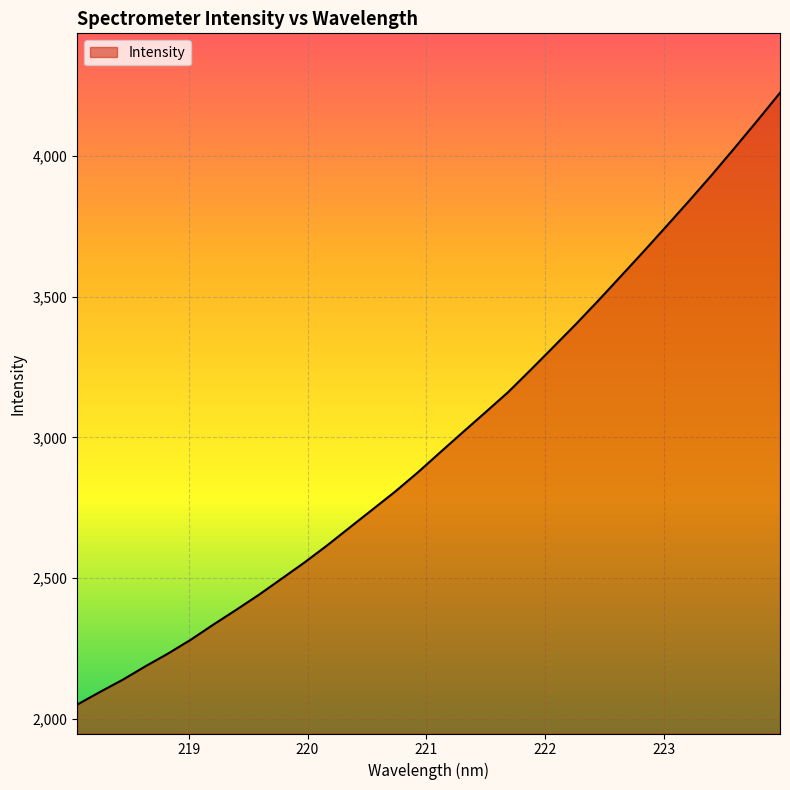

What is the greatest value displayed?

4223.5